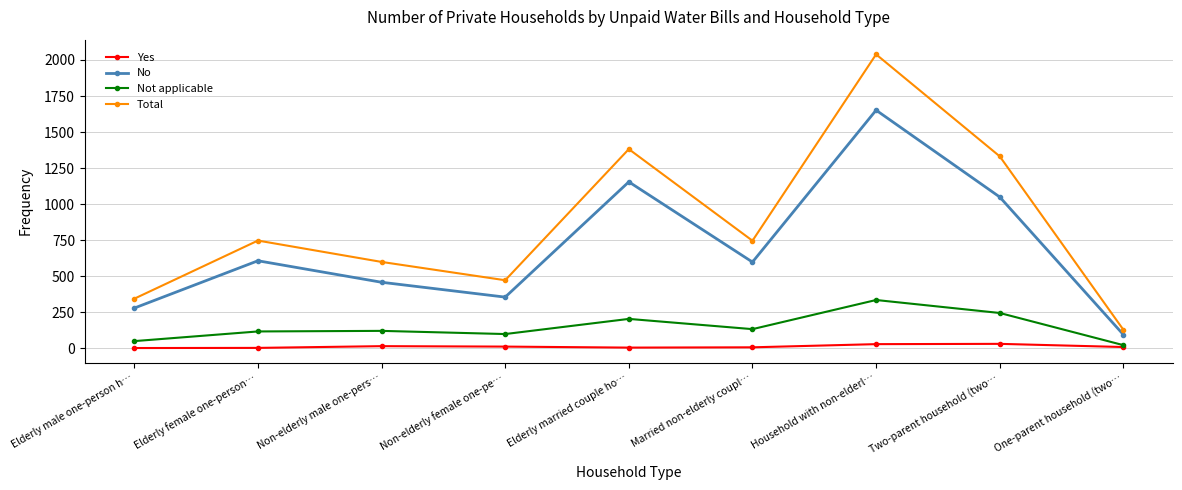

Which series has the largest range (max minus min)?

Total